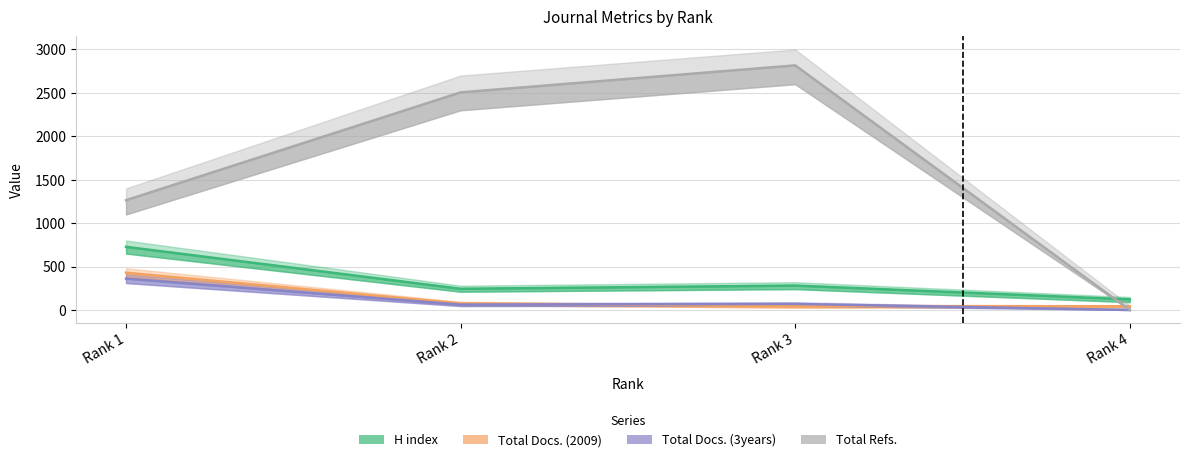

True or false: Total Refs. has a value of 0 at Rank 4.

True